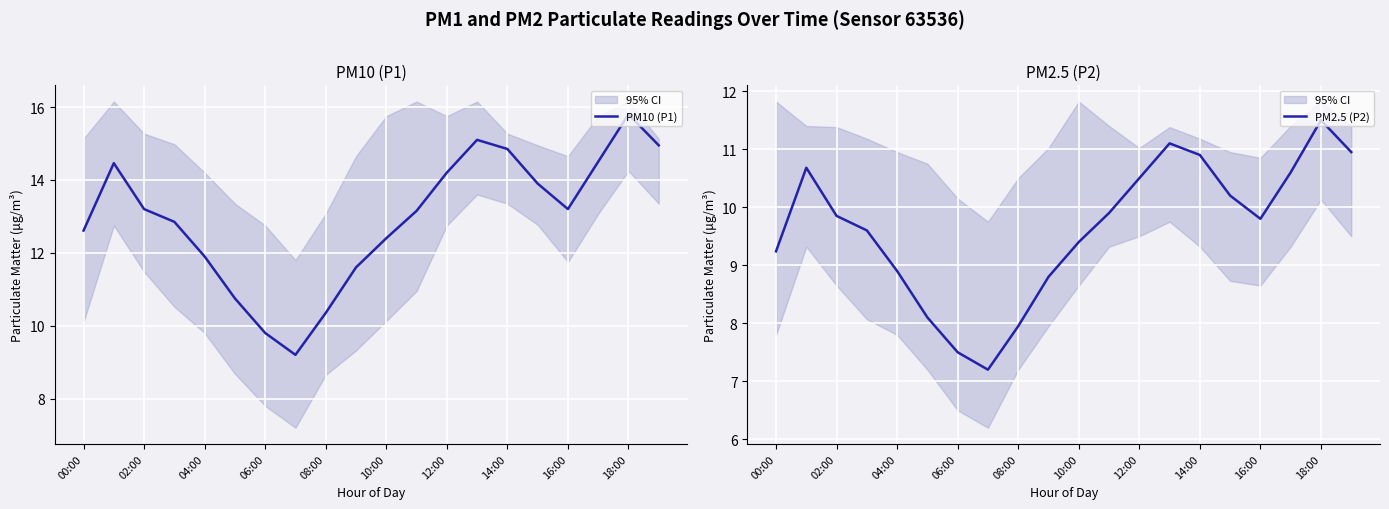

True or false: PM10 (P1) and PM2.5 (P2) cross at least once.

False